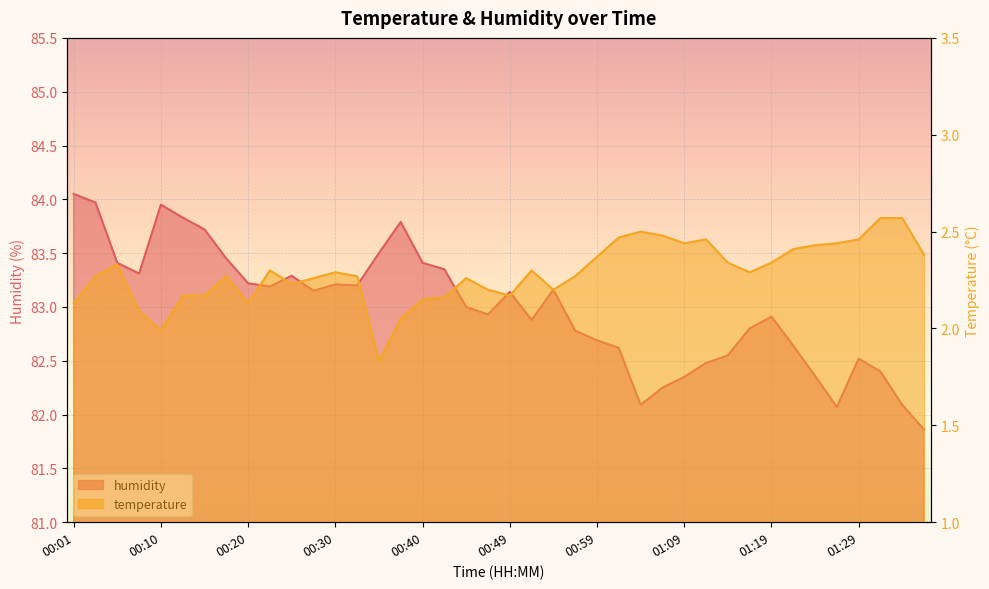

What is the total value across all series at 01:04?

84.6